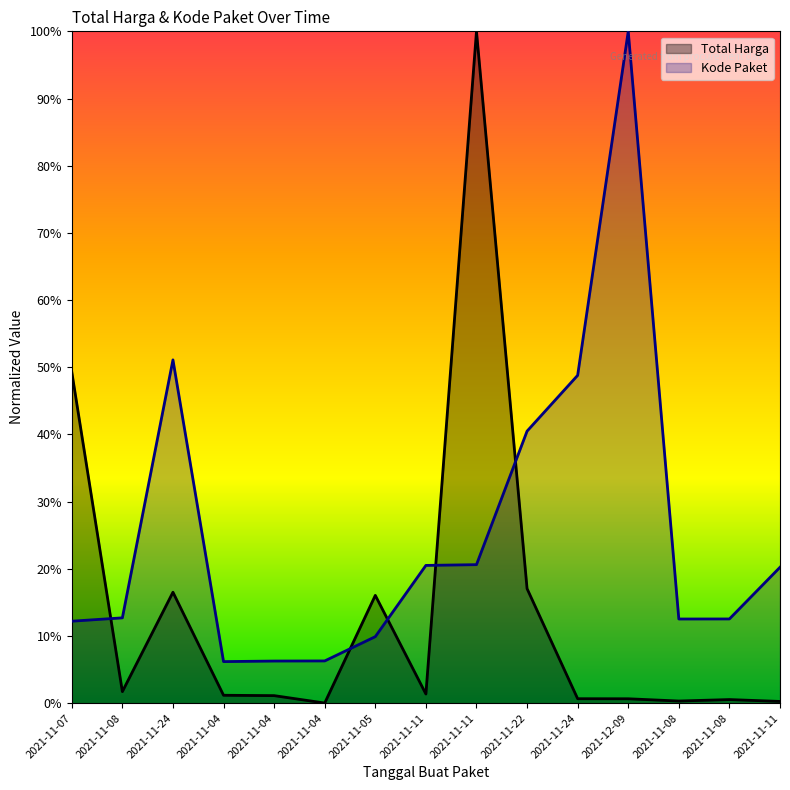

Which series has the widest spread of values?

Total Harga